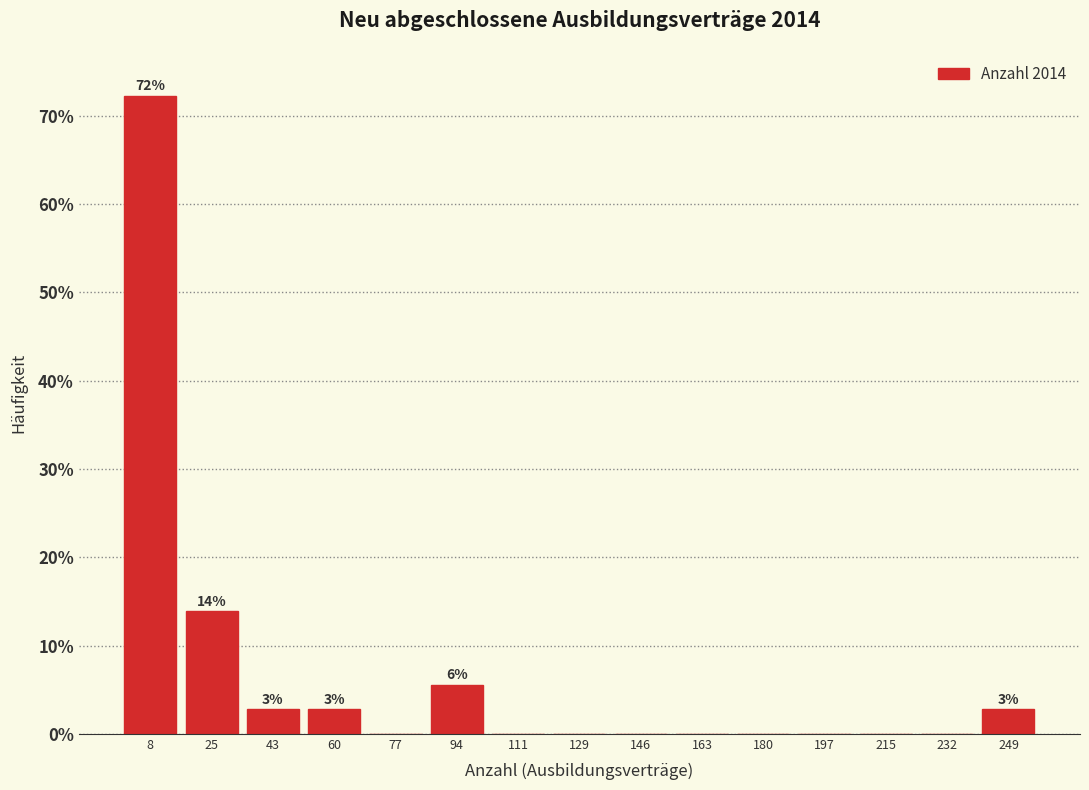

Over which range of the x-axis is the bar tallest?

0.0 to 17.2